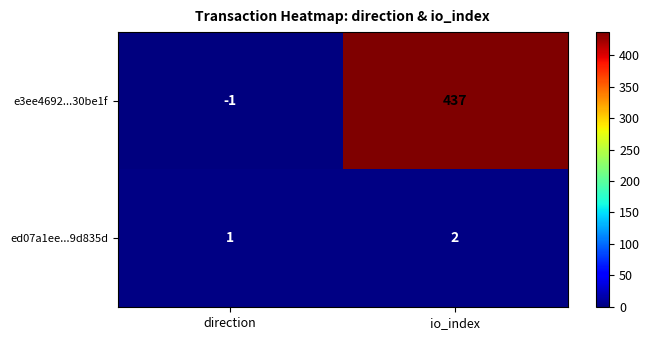

Where is e3ee4692...30be1f nearest to the value 218?

direction